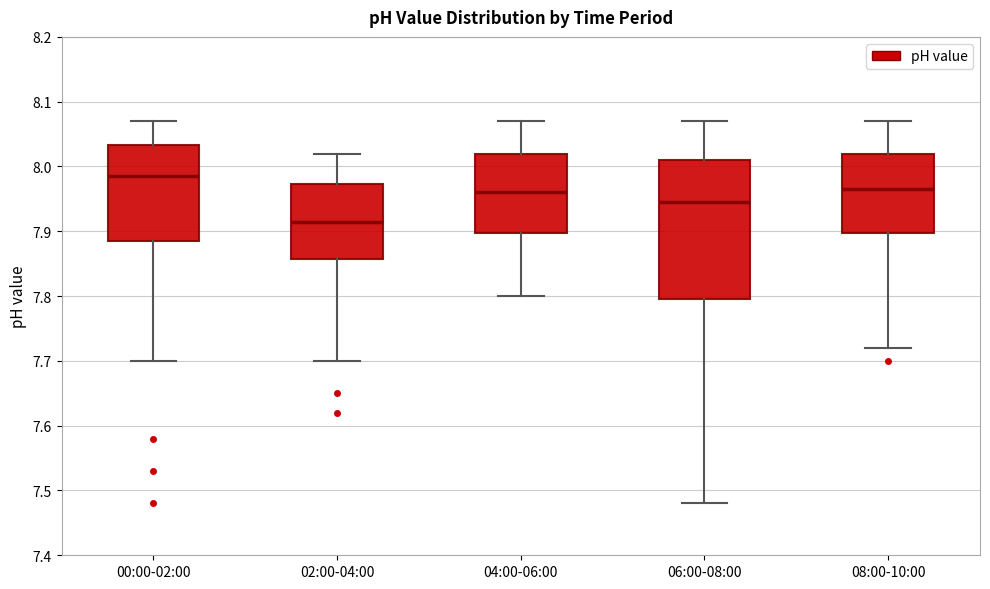

Where does the lower whisker of the box for 08:00-10:00 end on the y-axis? The values are not printed on the chart, so give them approximately, as read against the axis.

7.72